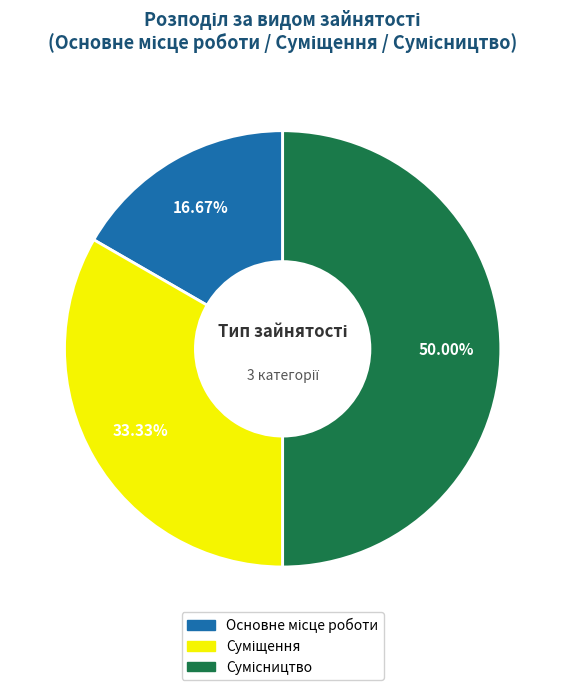

Count the number of slices in the pie.

3